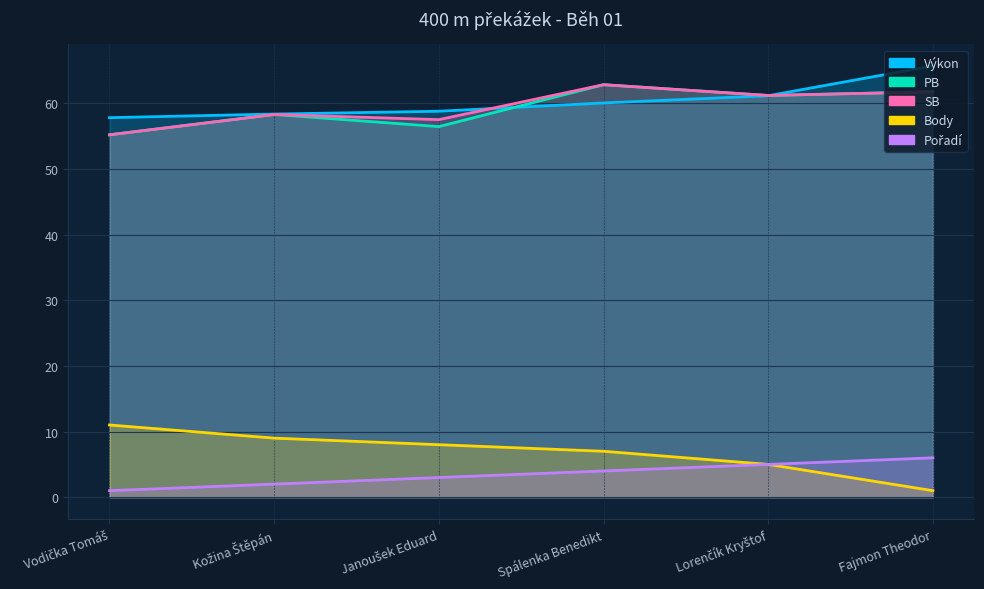

How many Body values are between 5 and 9?

4